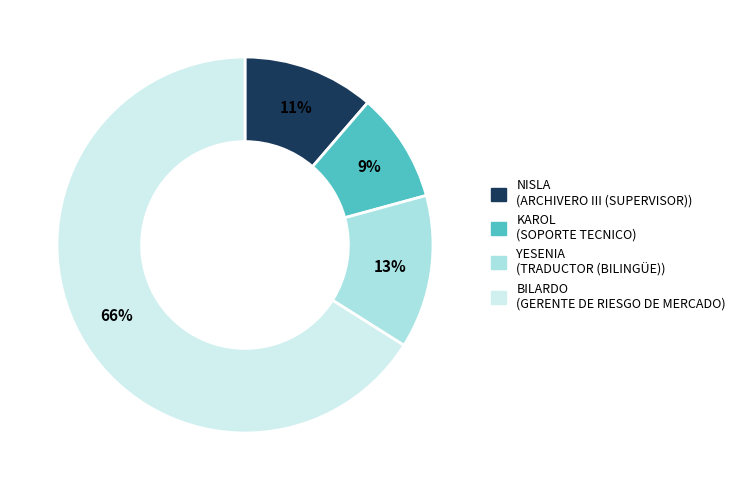

To the nearest percent, what is the average slice percentage?

25%